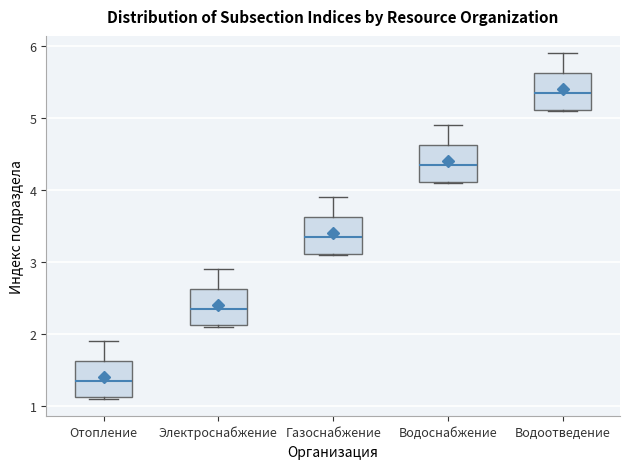

Reading left to right, transcribe this box plot: for each box, give where its median line is, the range the box spans, and where its two whiskers end, as read against the y-axis. The values are not printed on the chart, so give them approximately, as read against the axis.

Отопление: median 1.4, box 1.1 to 1.6, whiskers 1.1 to 1.9
Электроснабжение: median 2.4, box 2.1 to 2.6, whiskers 2.1 to 2.9
Газоснабжение: median 3.4, box 3.1 to 3.6, whiskers 3.1 to 3.9
Водоснабжение: median 4.4, box 4.1 to 4.6, whiskers 4.1 to 4.9
Водоотведение: median 5.4, box 5.1 to 5.6, whiskers 5.1 to 5.9